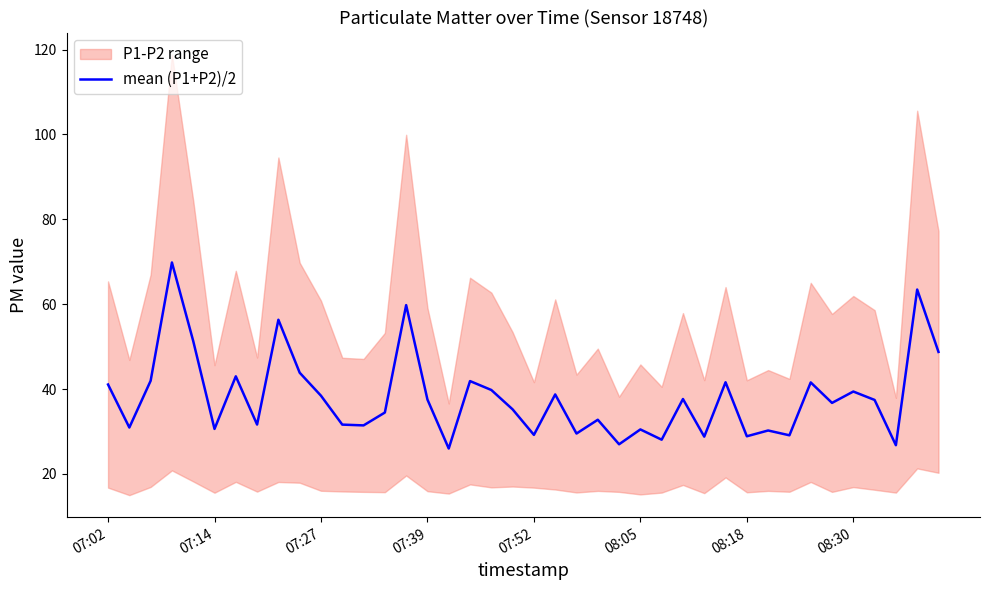

What is the sum of all values?

1522.7